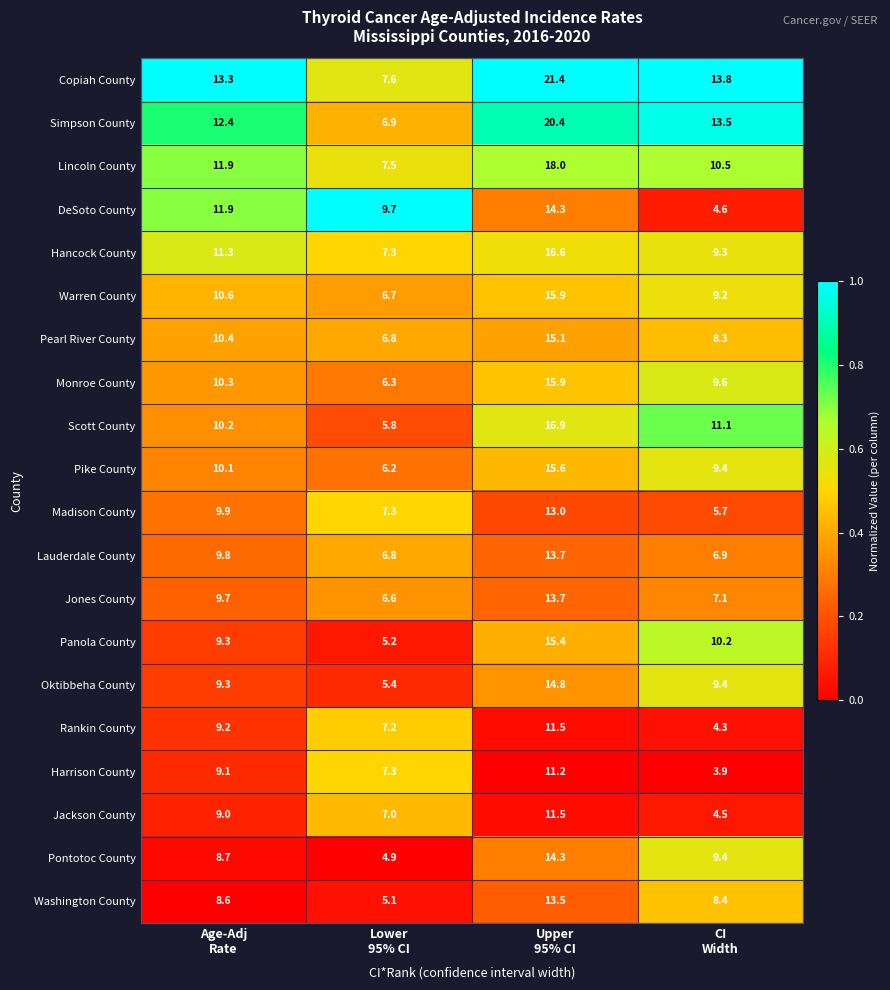

Which series has the largest total across all categories?

Copiah County